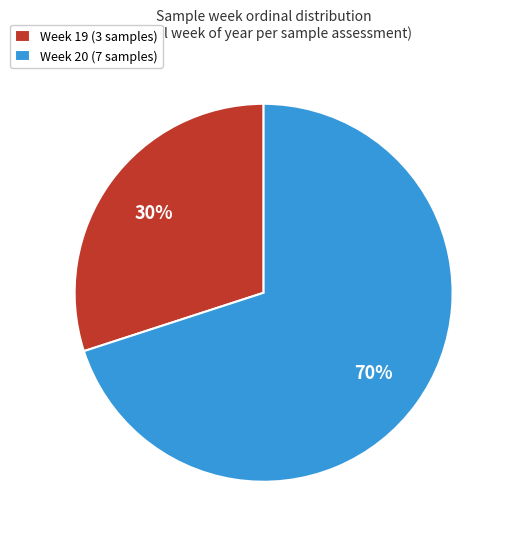

How many slices are in this pie chart?

2